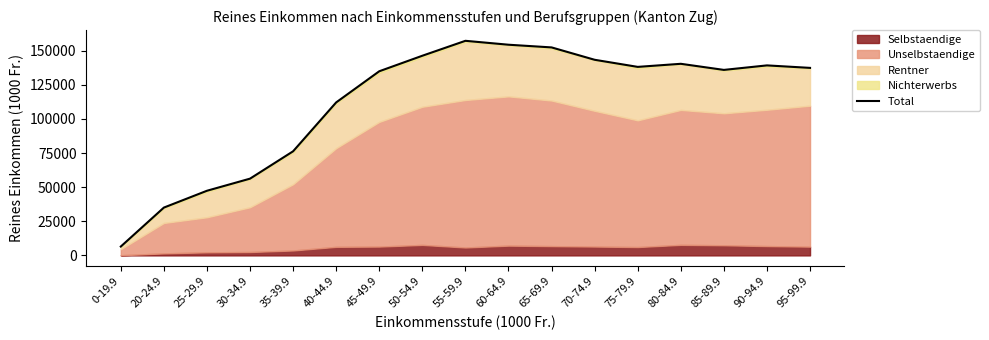

Reading left to right, transcribe all the data shown in this chart.

6499.1	35054.3	47386.6	56267.7	76324.6	112158.9	134985.7	146364.4	157306.6	154439.5	152468.0	143400.6	138193.6	140451.6	135980.0	139285.8	137461.9